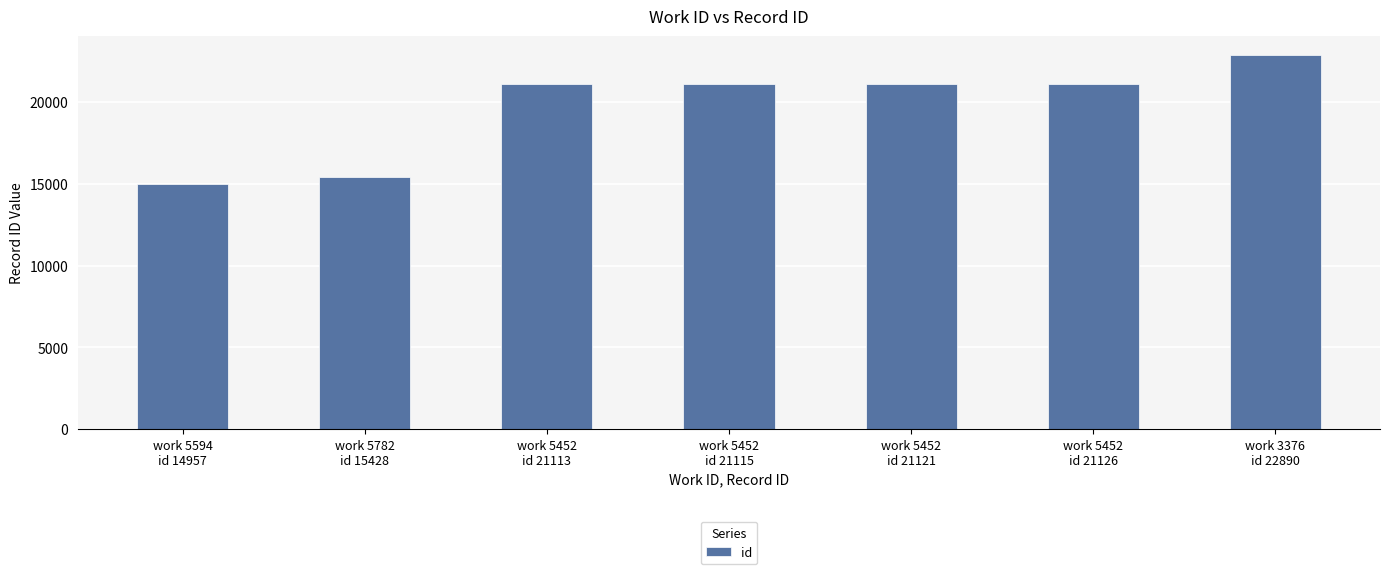

What is the average value?

19679